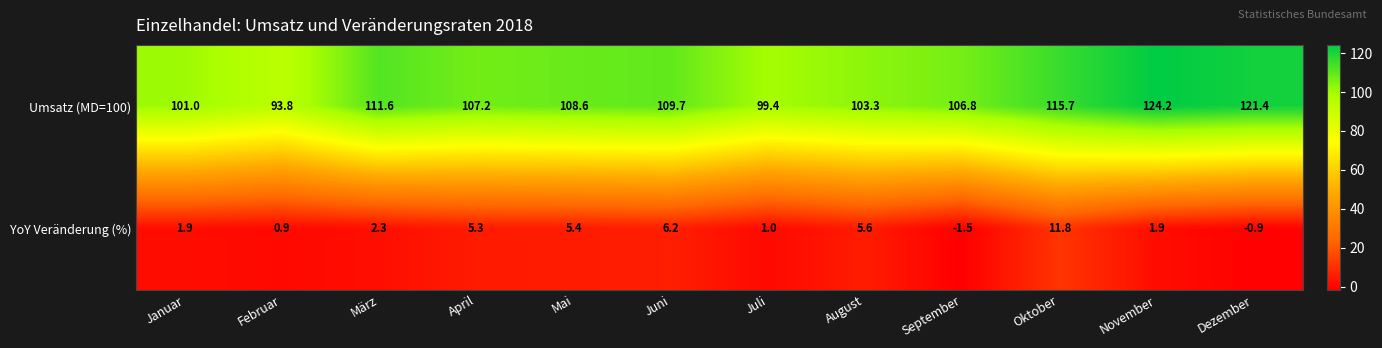

What is the maximum value shown in the chart?

124.2